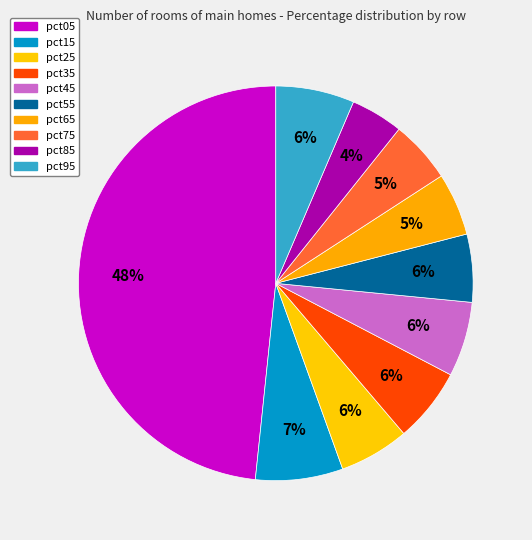

What is the largest slice in the pie chart?

pct05